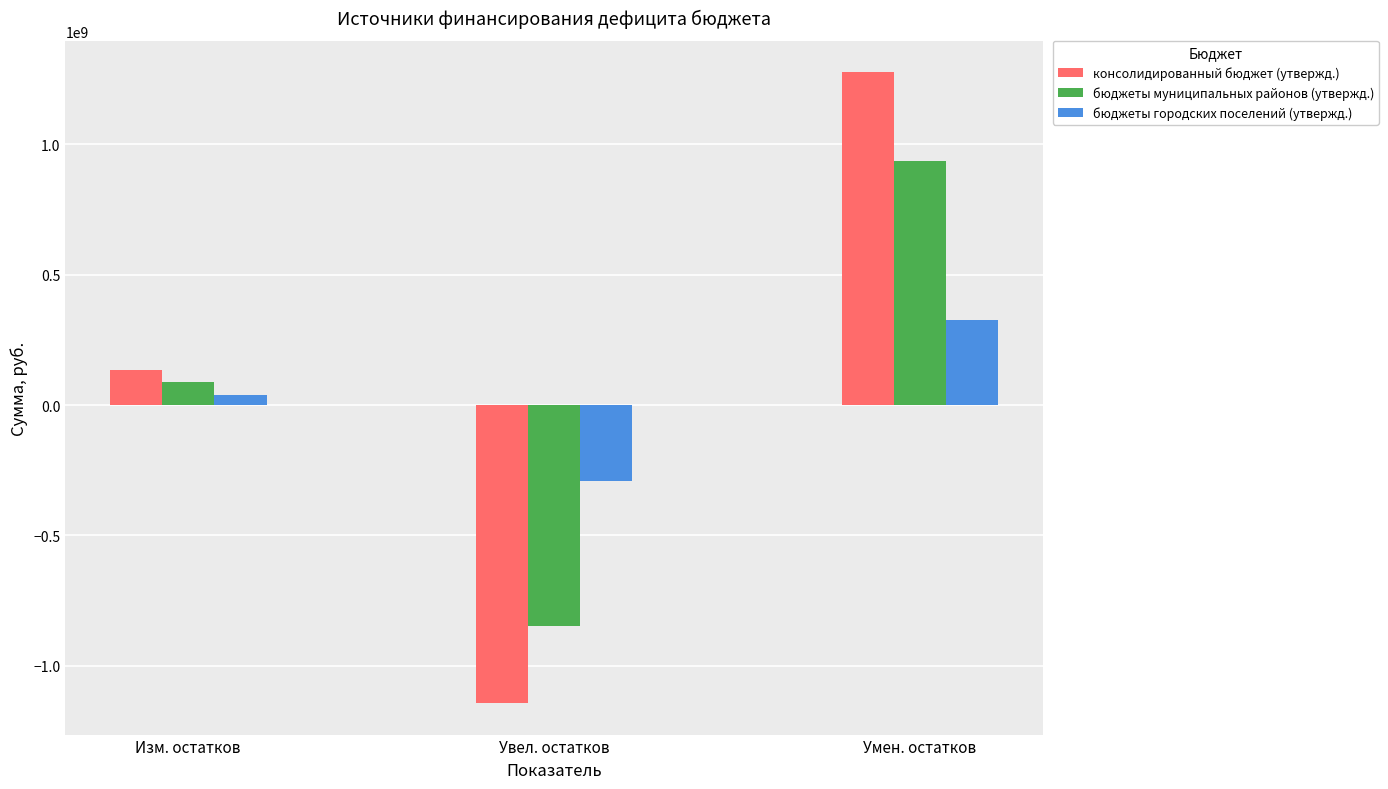

What is the minimum value shown in the chart?

-1143030595.1